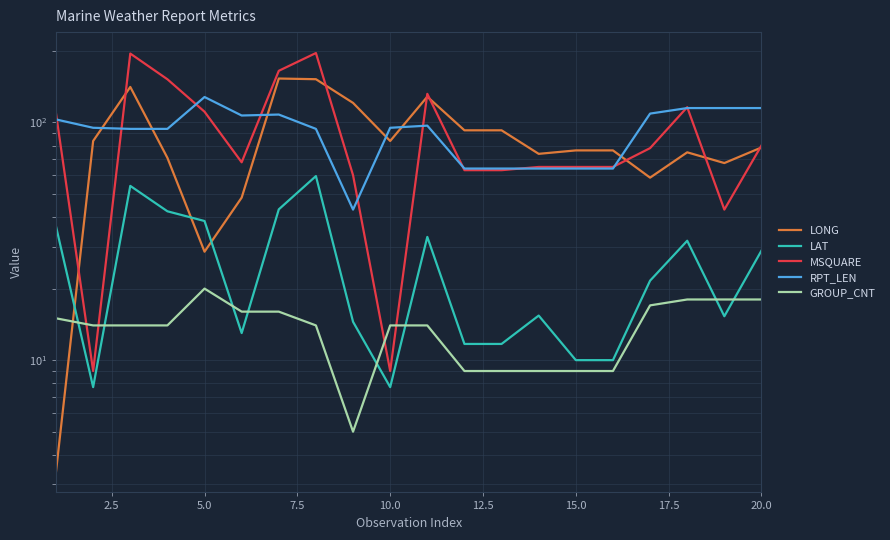

What are all the series names shown in the legend?

LONG, LAT, MSQUARE, RPT_LEN, GROUP_CNT